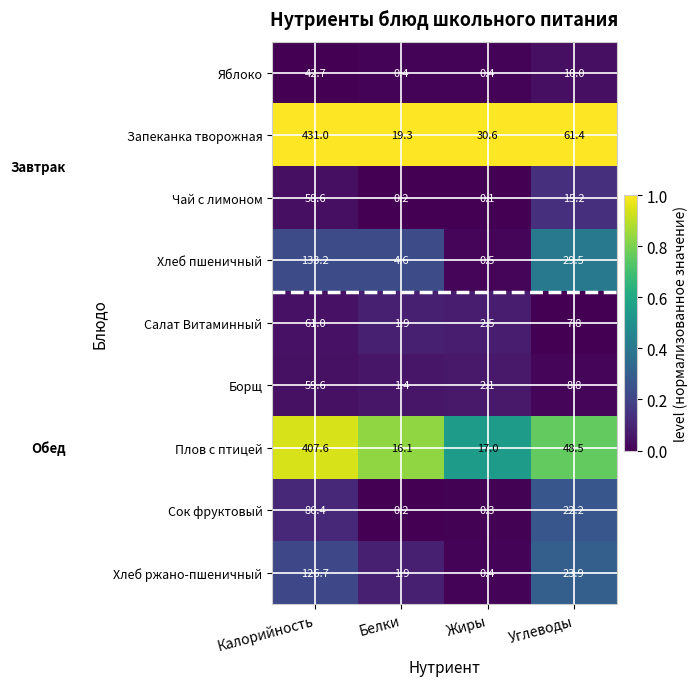

What is the spread (max minus min) of values at Белки?

19.1